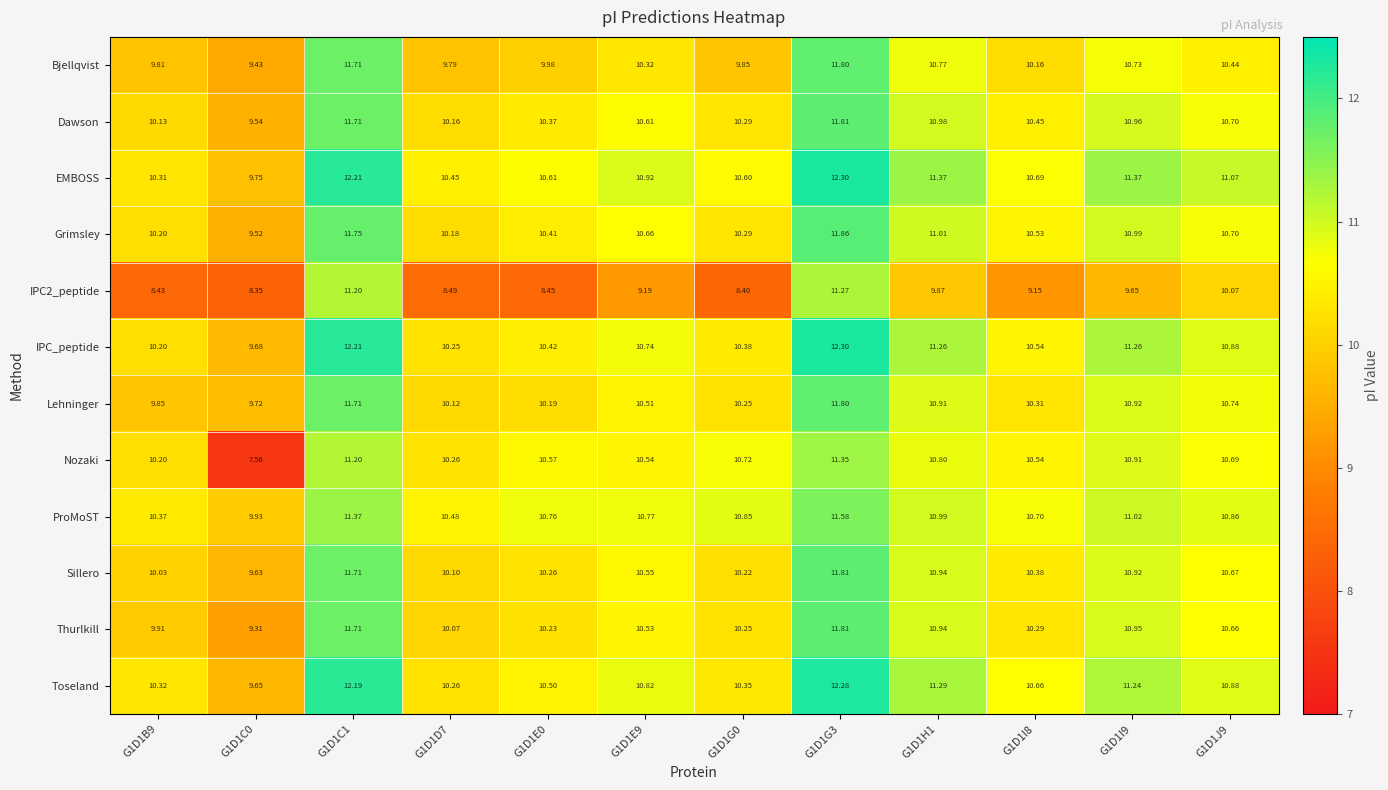

Which series has the widest spread of values?

Nozaki